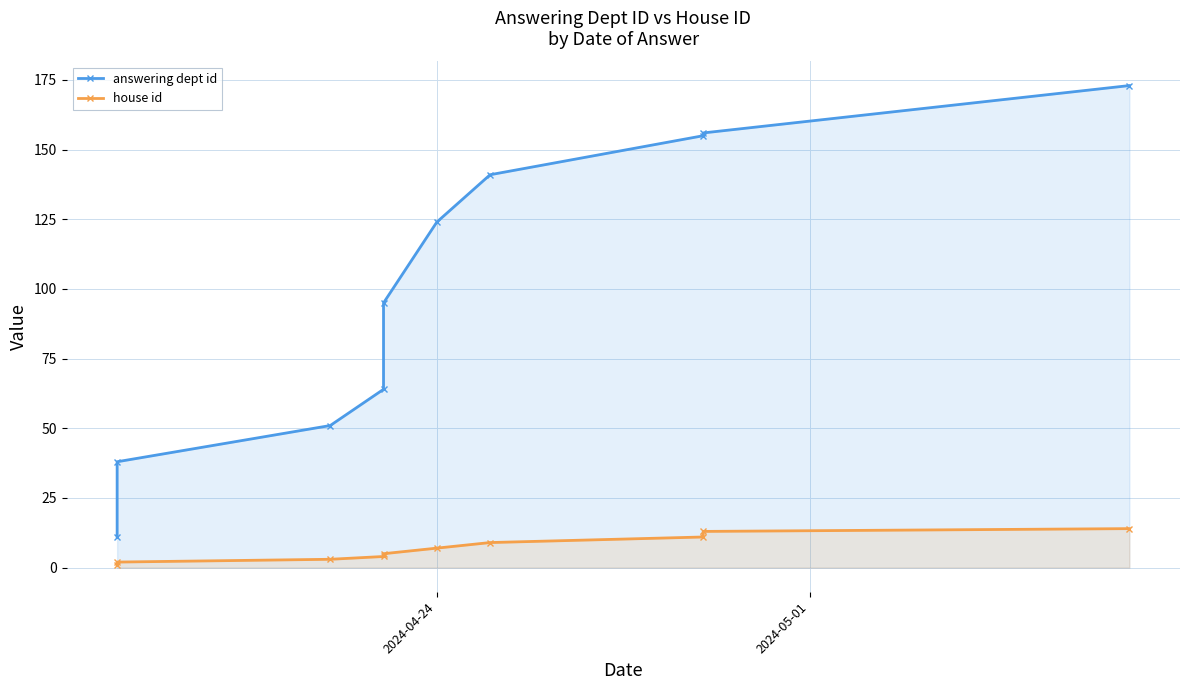

How many data points does each series have?

10